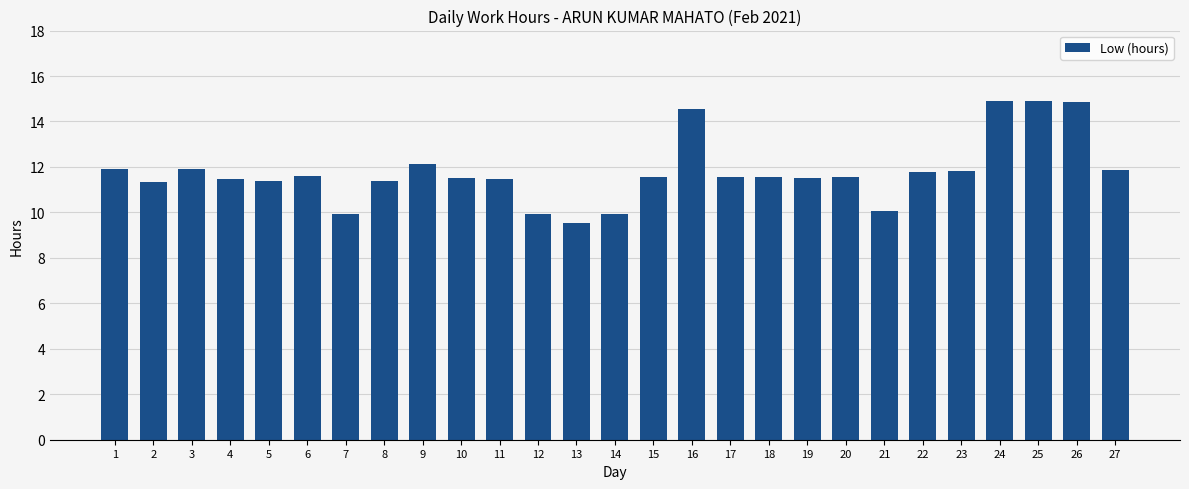

Is it true that the value at 22 is 11.8?

True